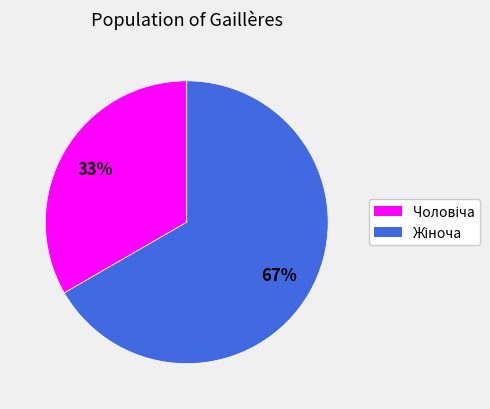

Does any single category account for the majority?

Yes